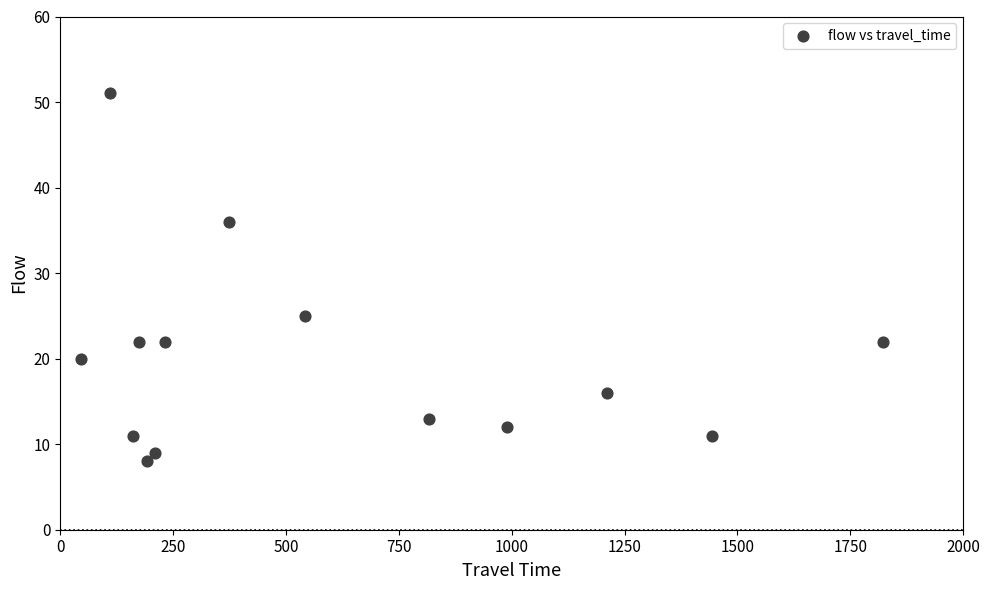

What is the range of X values (max minus min)?

1775